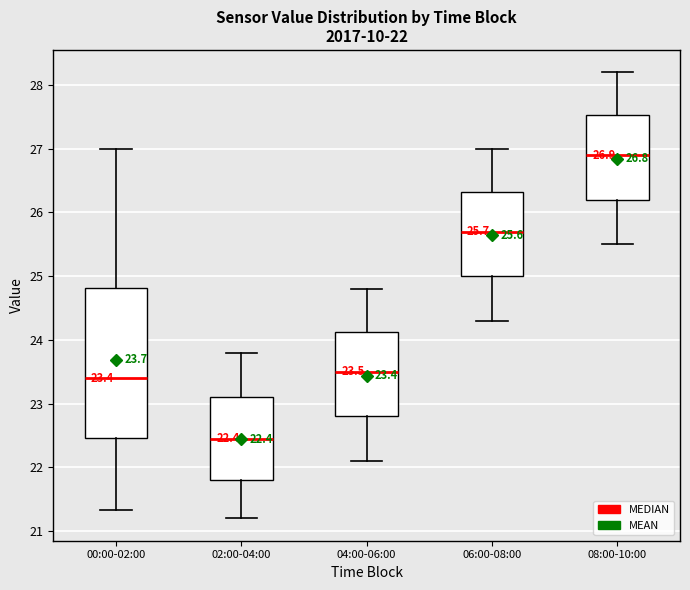

Which box's median line is the highest?

08:00-10:00